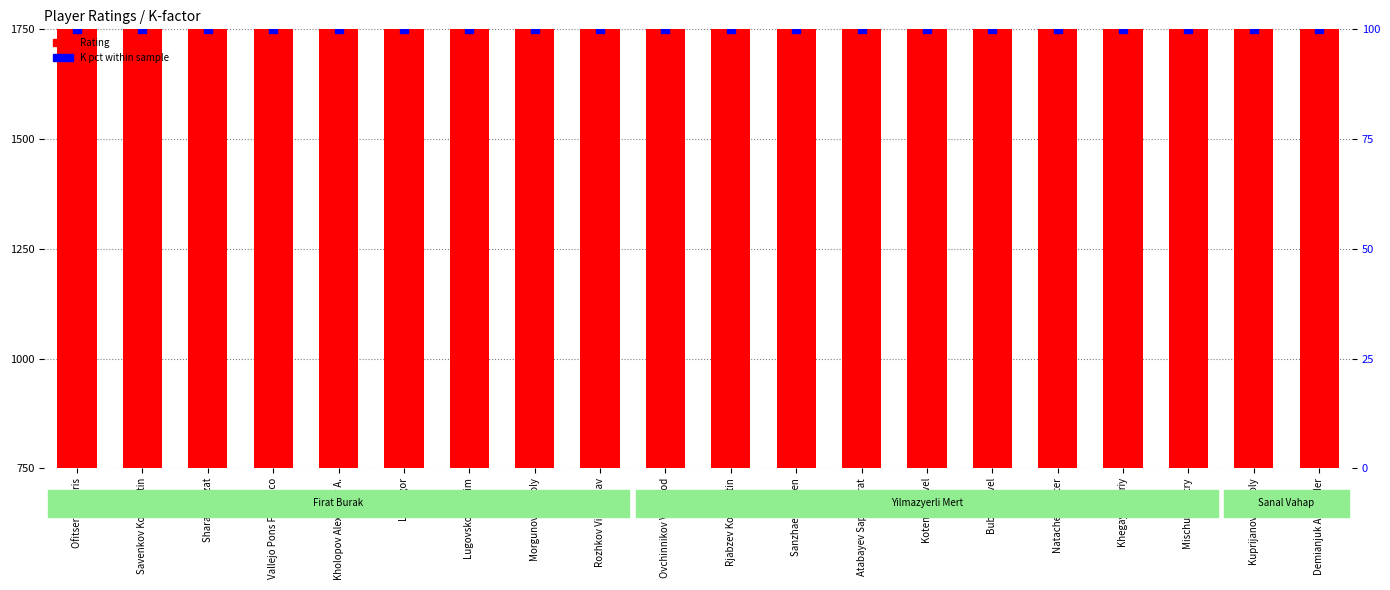

Which series has the widest spread of Y values?

Rating